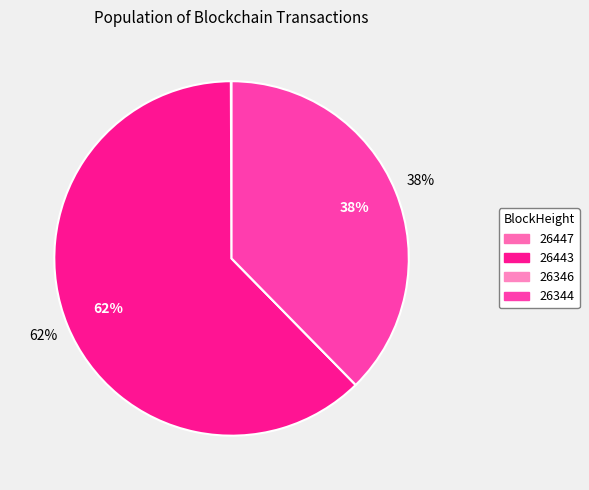

Rank the categories by value from lowest to highest.

26346, 26447, 26344, 26443